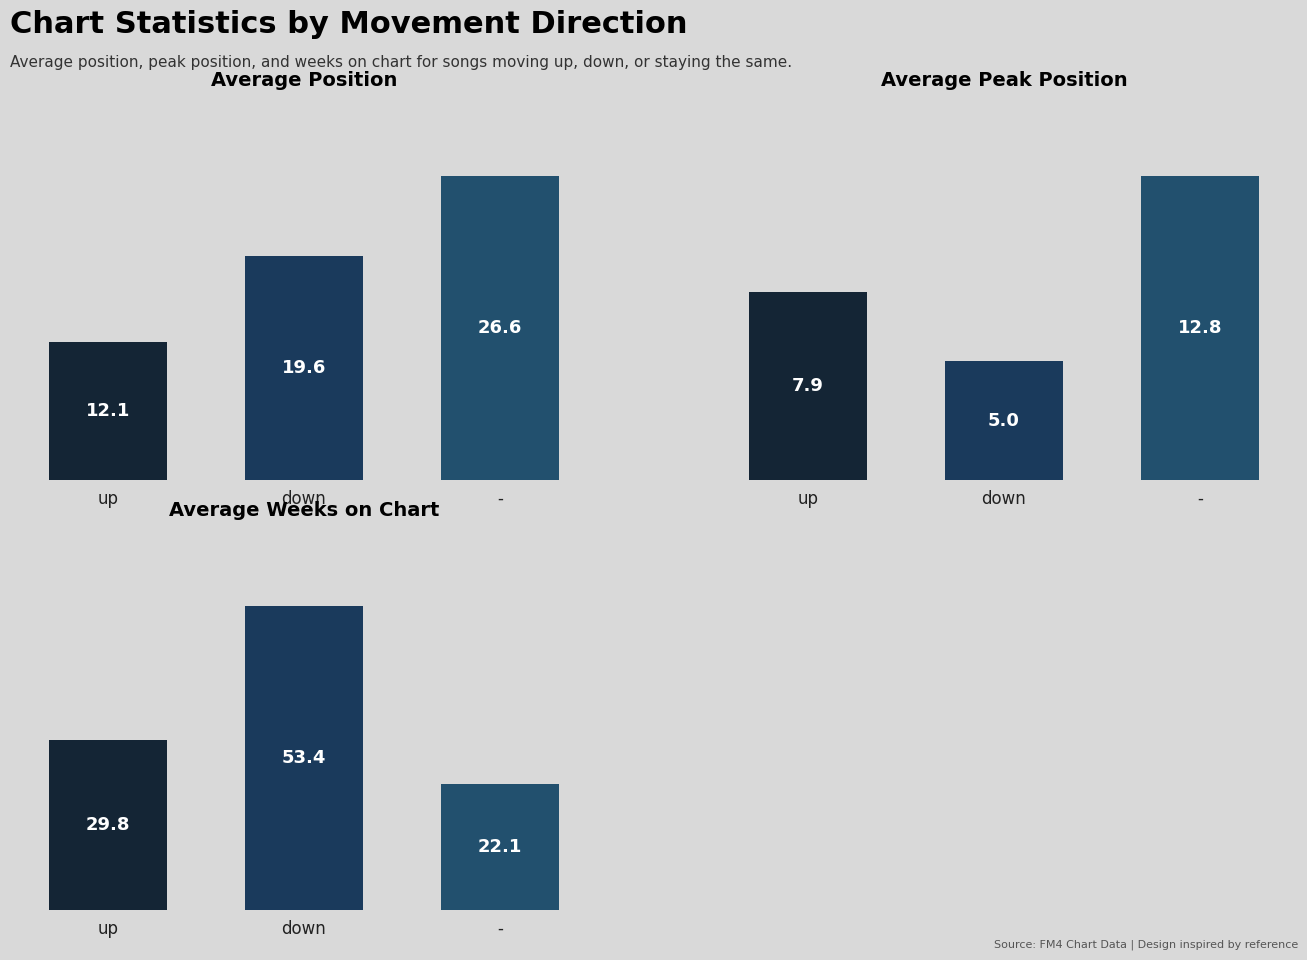

How many data points in Average Weeks on Chart are less than 29?

1